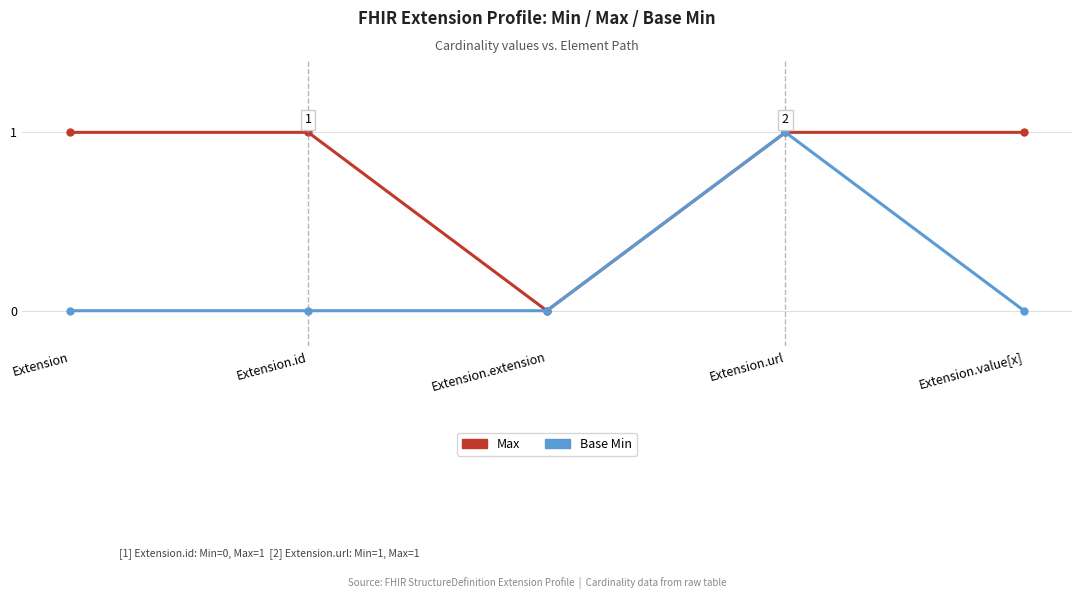

Reading left to right, what are all the values shown in this chart?

Max: 1	1	0	1	1
Base Min: 0	0	0	1	0